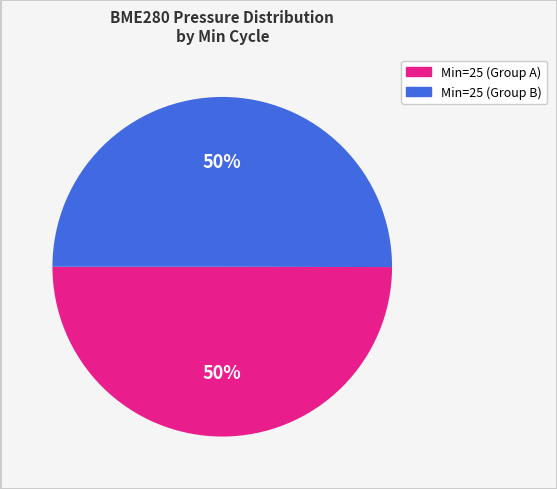

To the nearest percent, what is the average slice percentage?

50%